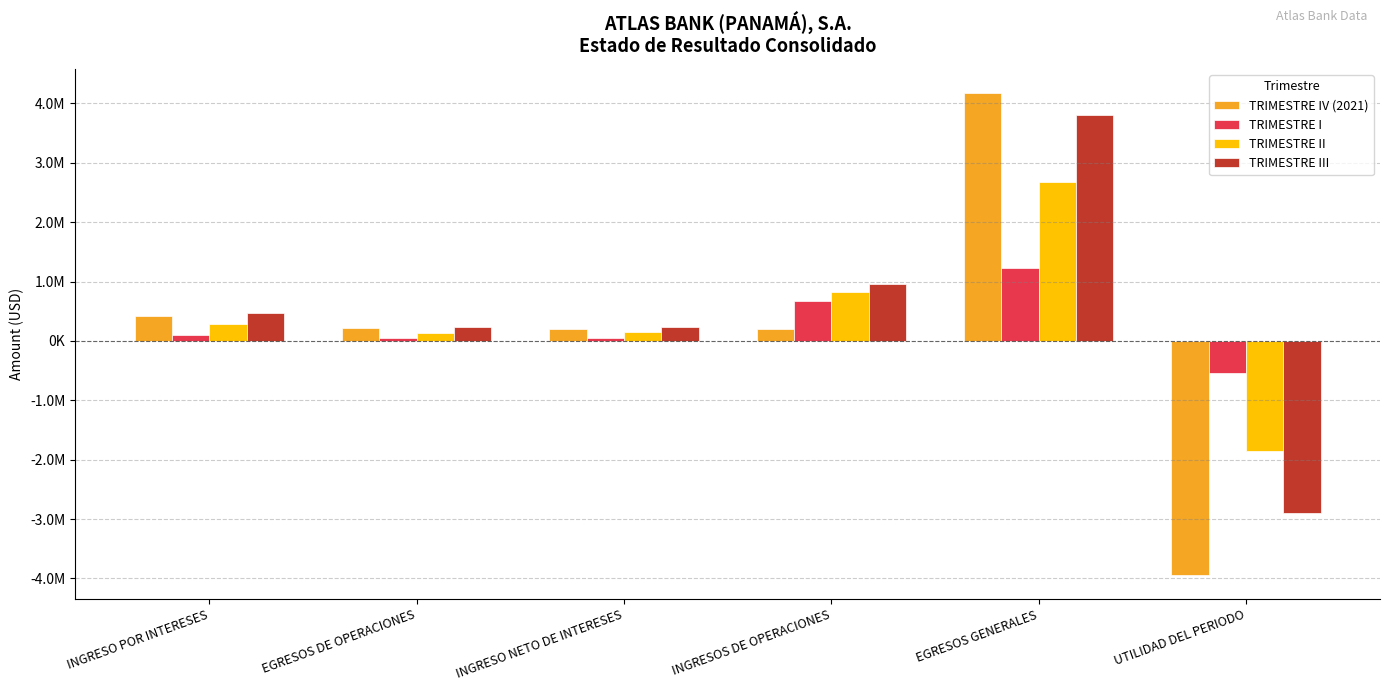

What is the label of the 2nd bar from the left?

EGRESOS DE OPERACIONES